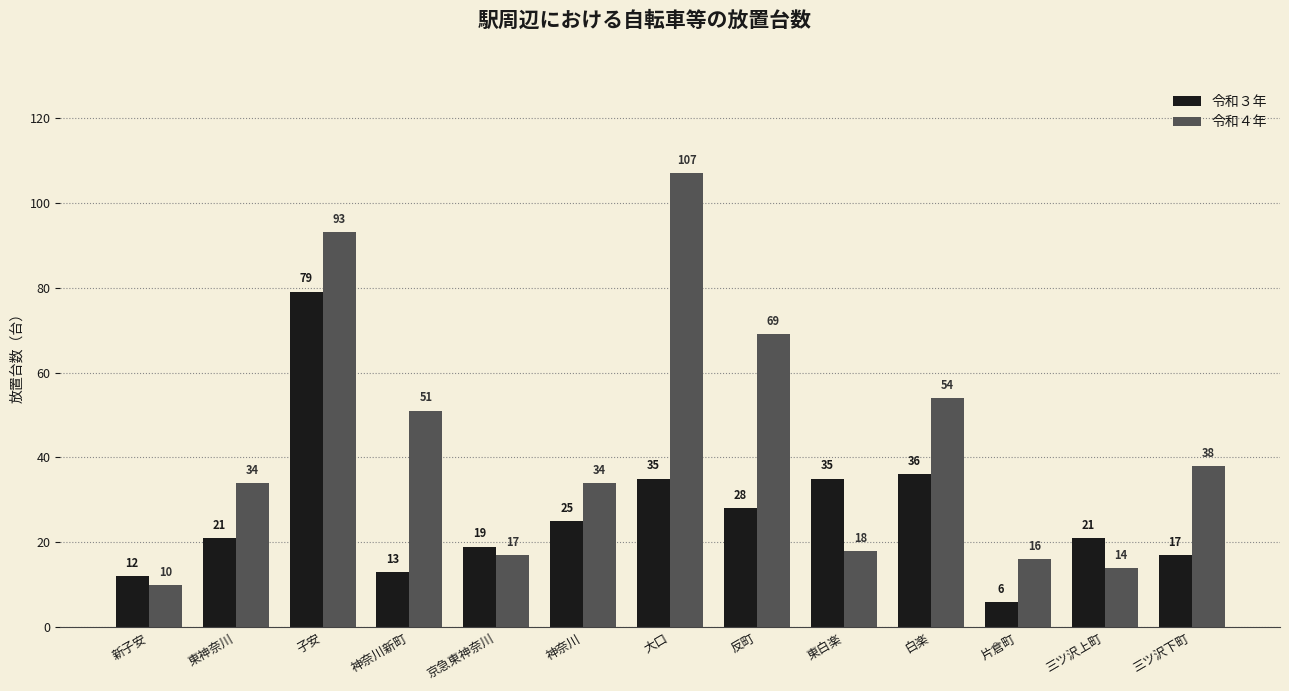

List the series in order of their peak value, highest first.

令和４年, 令和３年